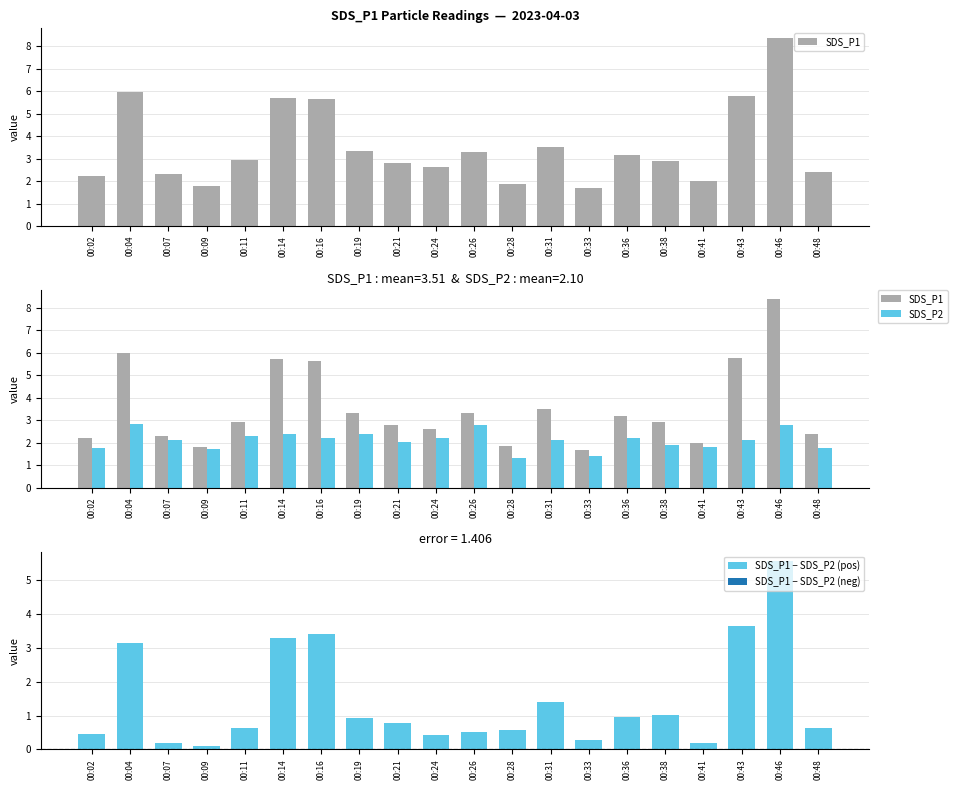

Which series changed the most between 00:16 and 00:41?

SDS_P1